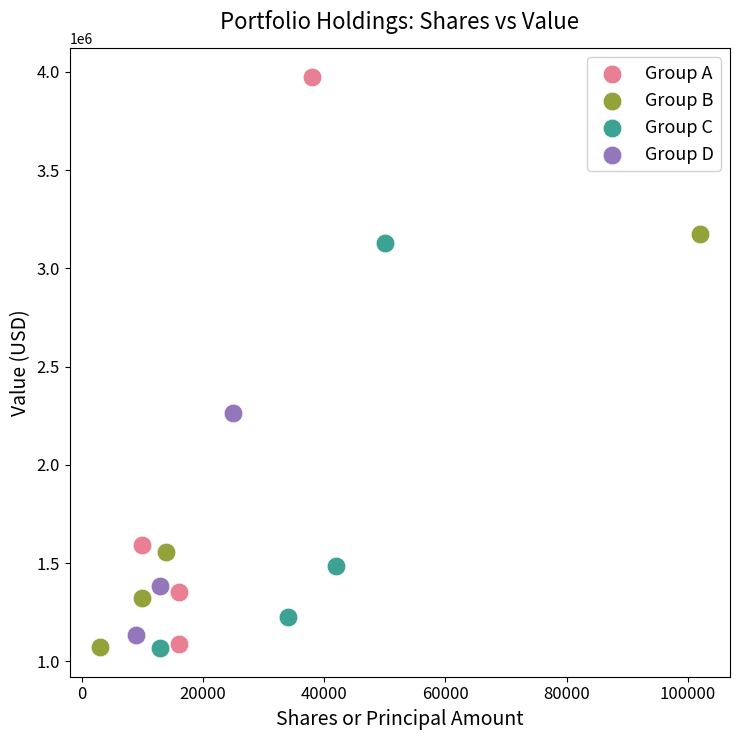

Which series reaches the maximum Y coordinate?

Group A